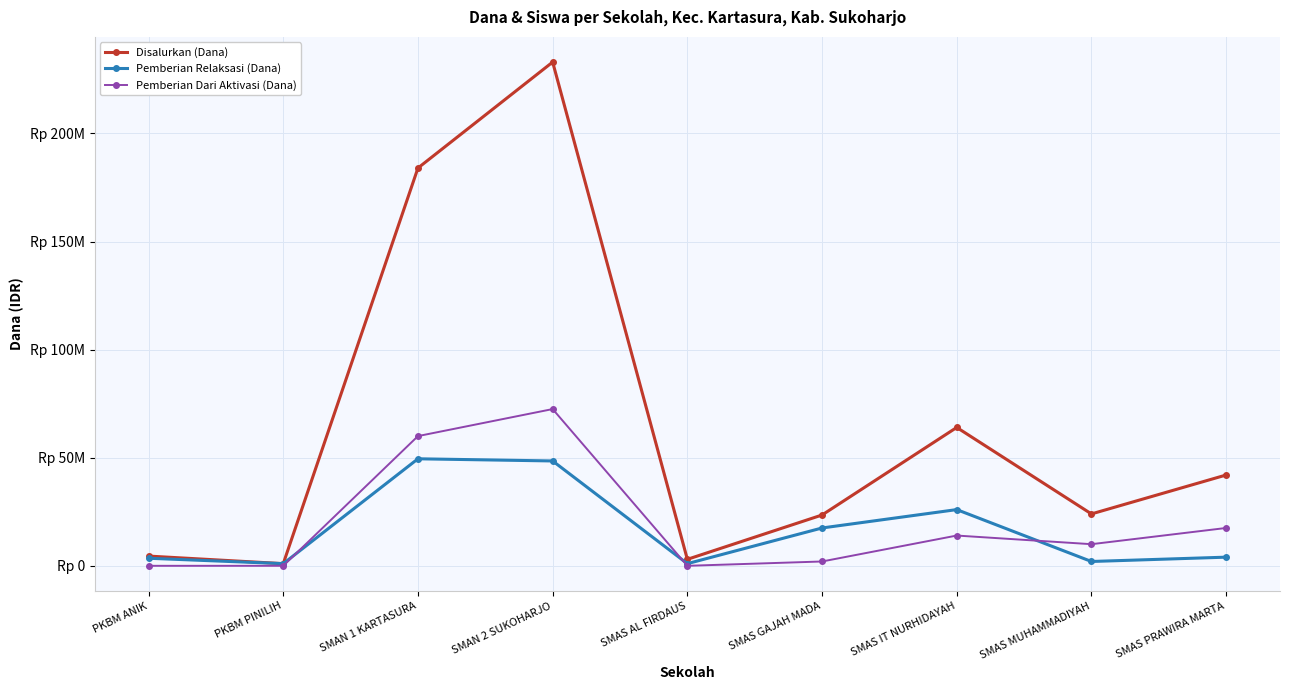

At which category is the sum across all series the highest?

SMAN 2 SUKOHARJO